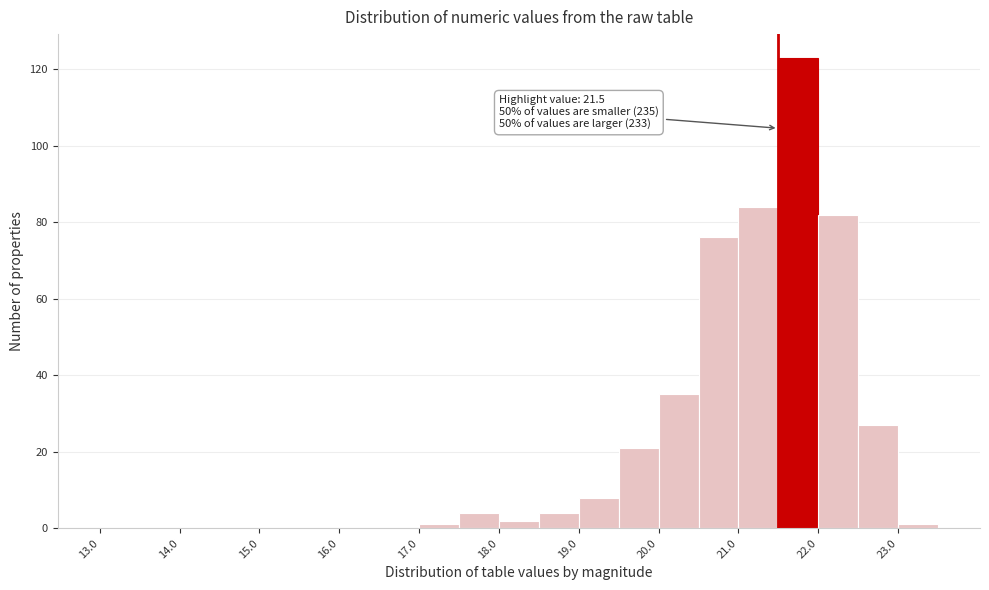

Which range on the x-axis has the tallest bar?

21.5 to 22.0